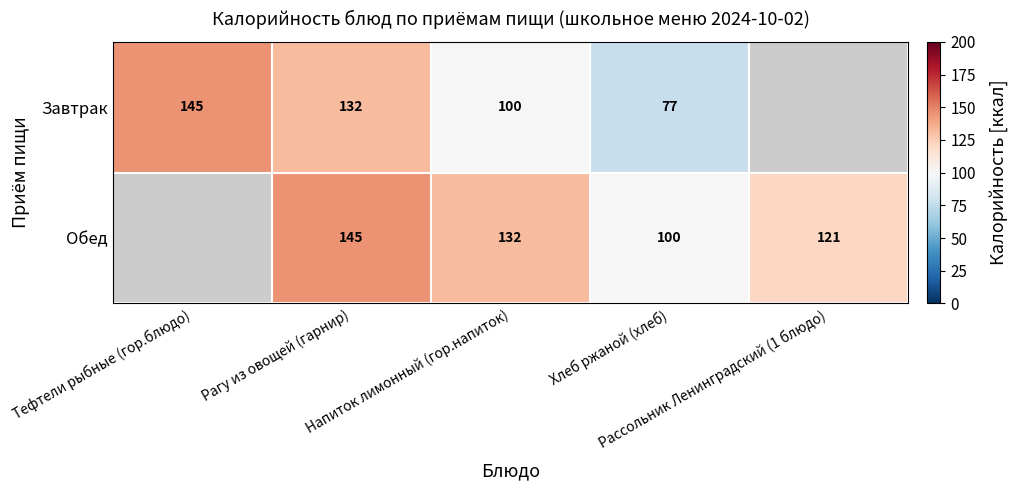

True or false: Завтрак has a value of 240.5 at Тефтели рыбные (гор.блюдо).

False